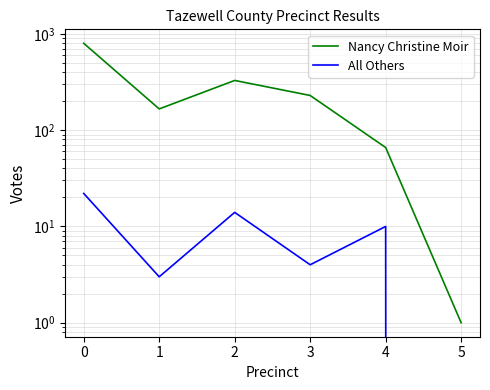

True or false: Nancy Christine Moir and All Others intersect in this chart.

False